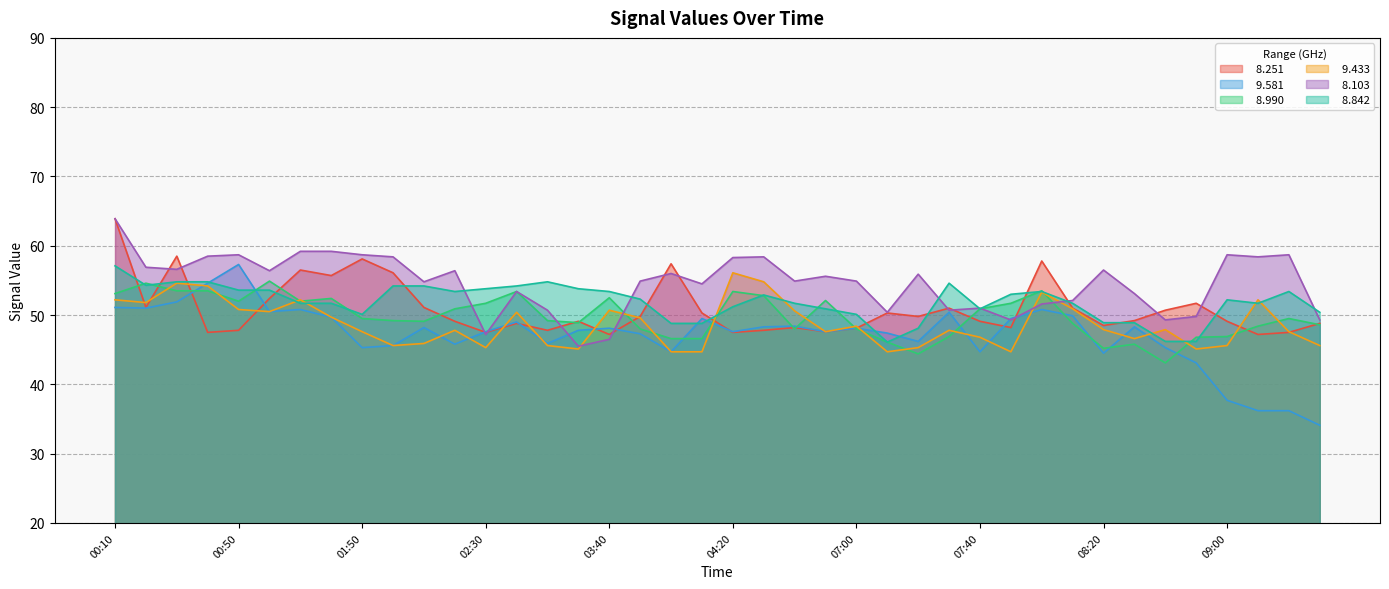

Which series has the largest total across all categories?

  8.103